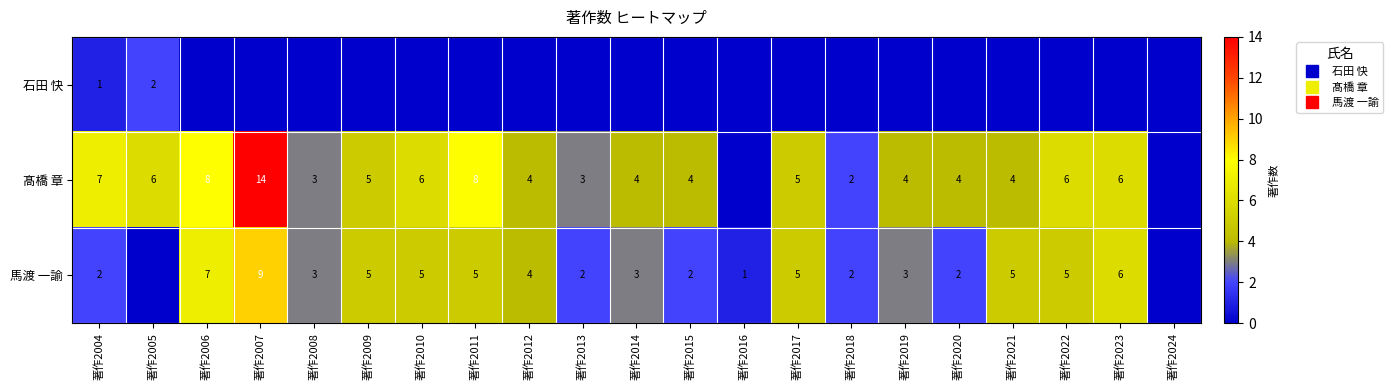

Rank the series by their maximum value, from lowest to highest.

石田 快, 馬渡 一諭, 髙橋 章